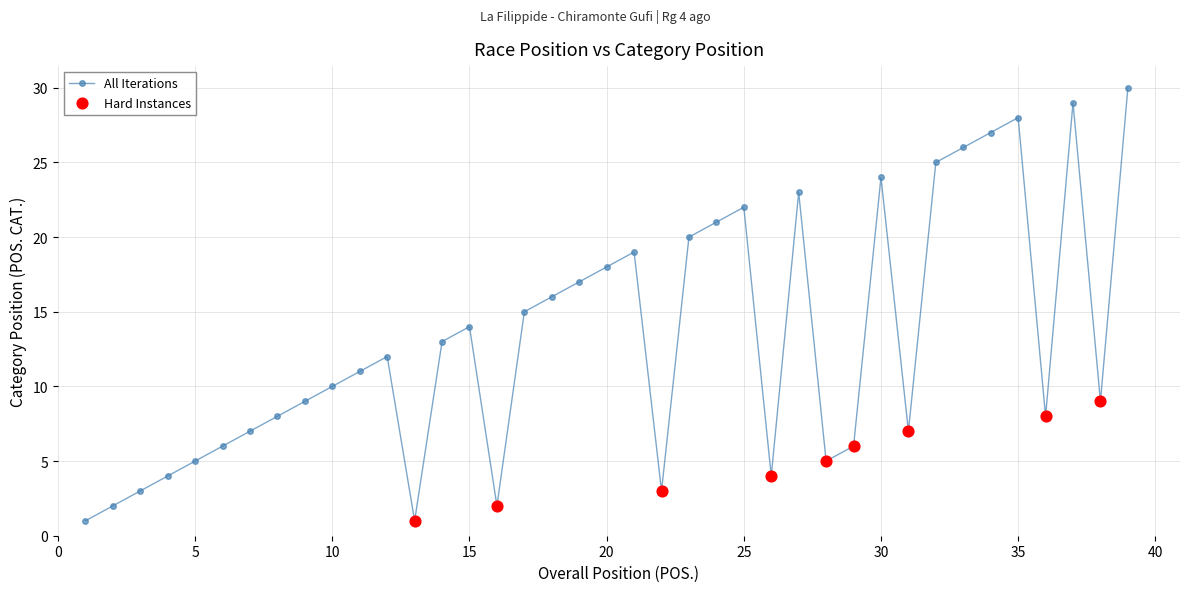

What is the maximum value shown in the chart?

30